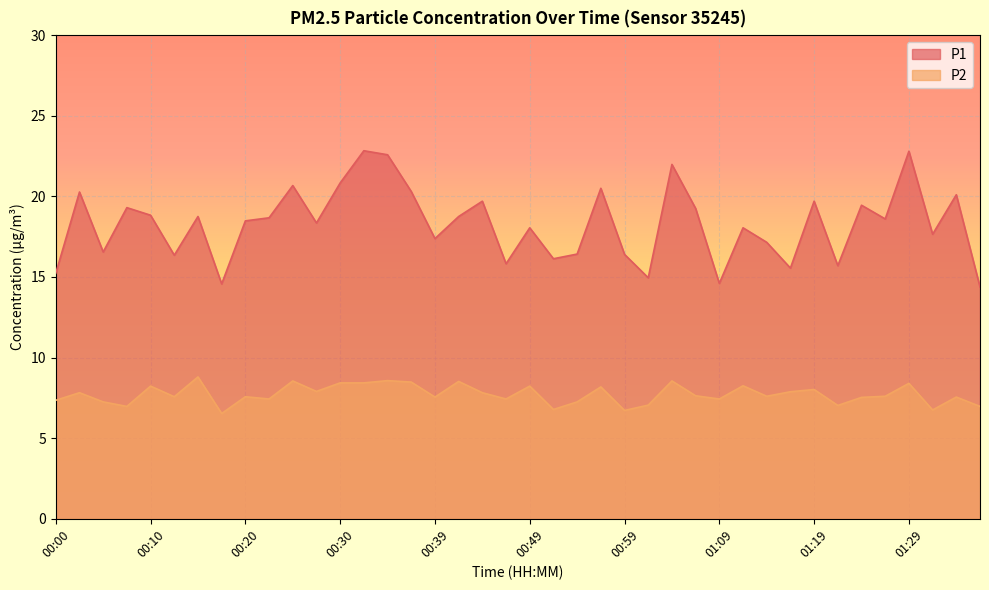

How many lines are shown in the chart?

2